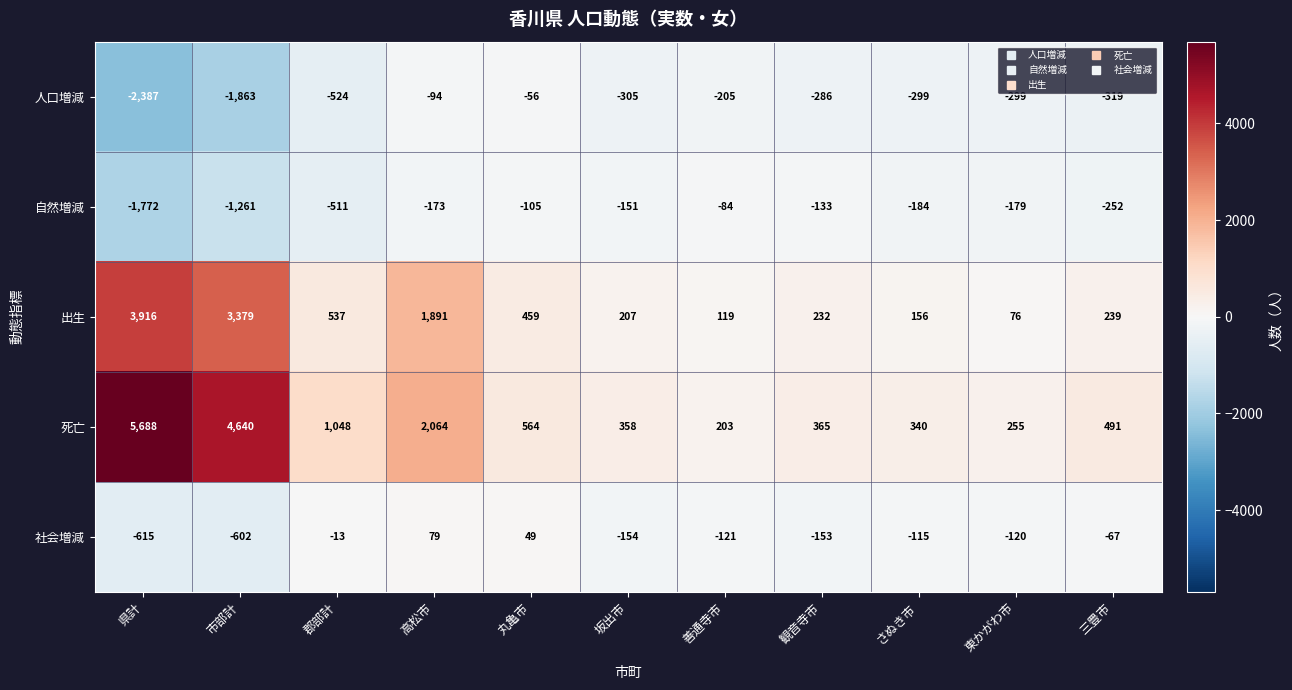

Which series has the largest total across all categories?

死亡